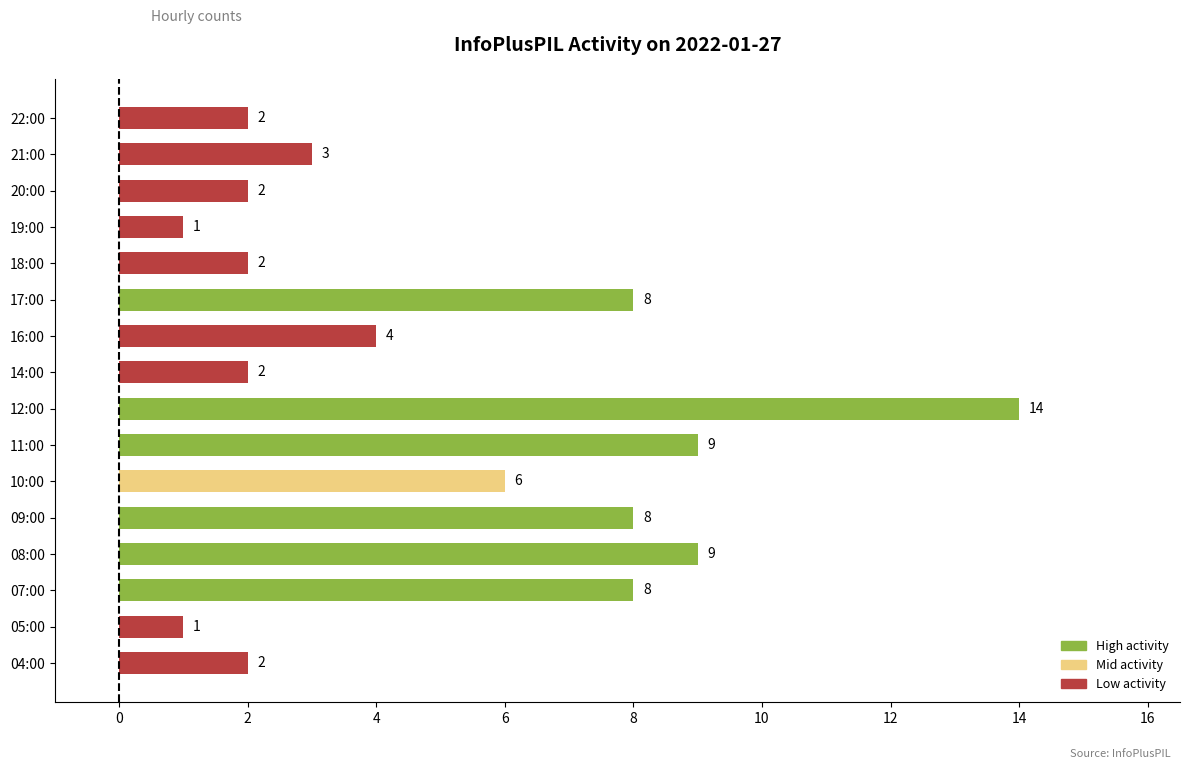

Reading bottom to top, list all the values displayed in this chart.

04:00=2	05:00=1	07:00=8	08:00=9	09:00=8	10:00=6	11:00=9	12:00=14	14:00=2	16:00=4	17:00=8	18:00=2	19:00=1	20:00=2	21:00=3	22:00=2